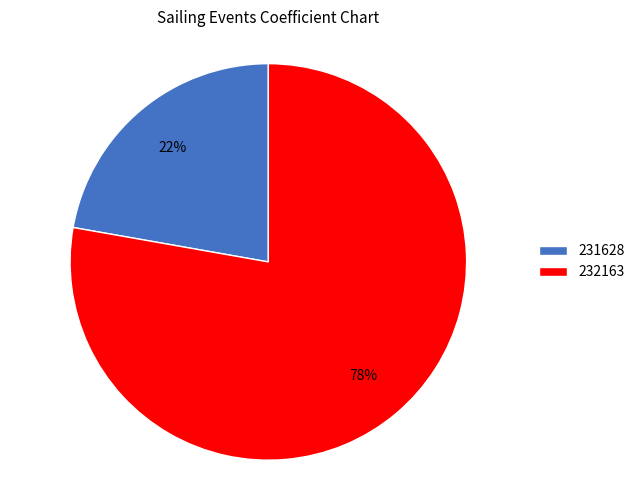

To the nearest percent, what is the difference between the 232163 and 231628 slice percentages?

56%